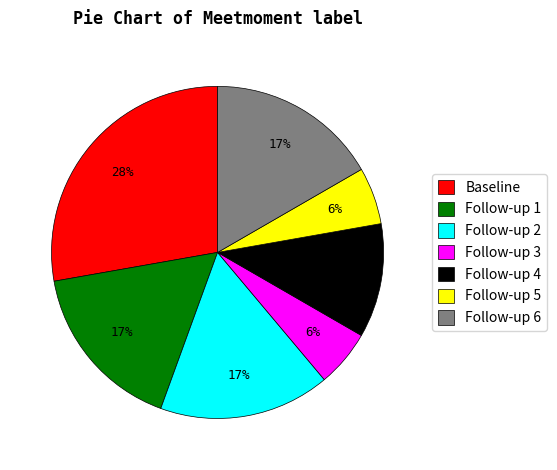

Count the number of slices in the pie.

7